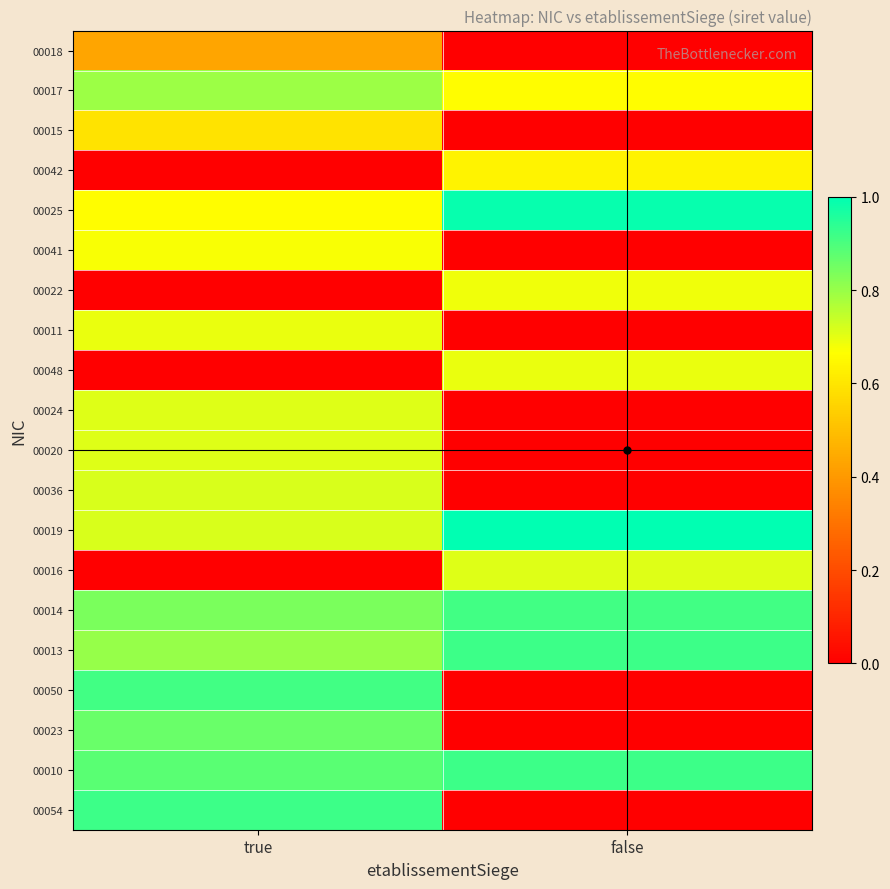

Rank the series by their maximum value, from highest to lowest.

00019, 00025, 00013, 00054, 00010, 00014, 00050, 00023, 00017, 00036, 00020, 00024, 00016, 00048, 00011, 00022, 00041, 00042, 00015, 00018